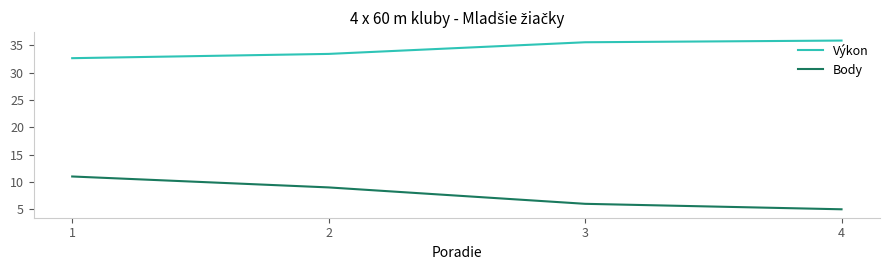

The Body series shows 6.0 at 3. True or false?

True